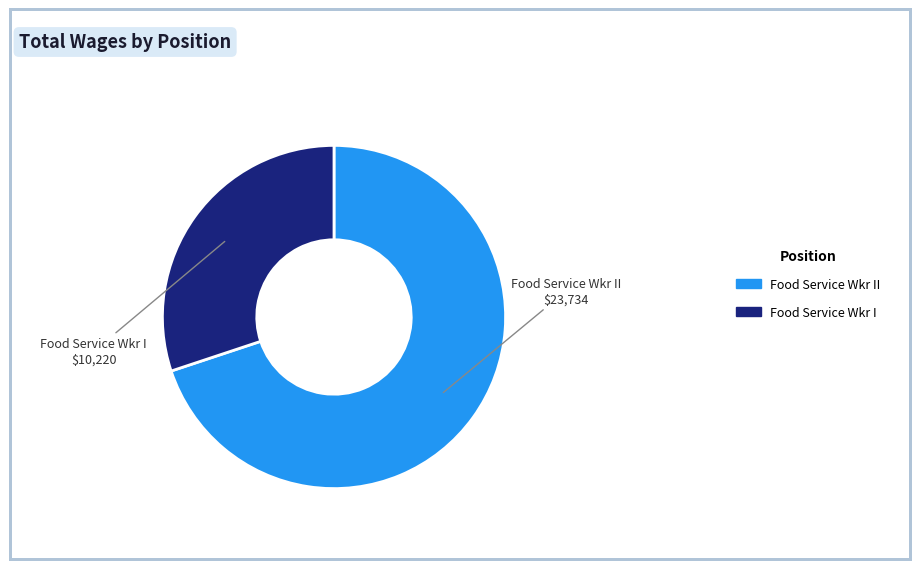

Between Food Service Wkr II and Food Service Wkr I, which is larger?

Food Service Wkr II